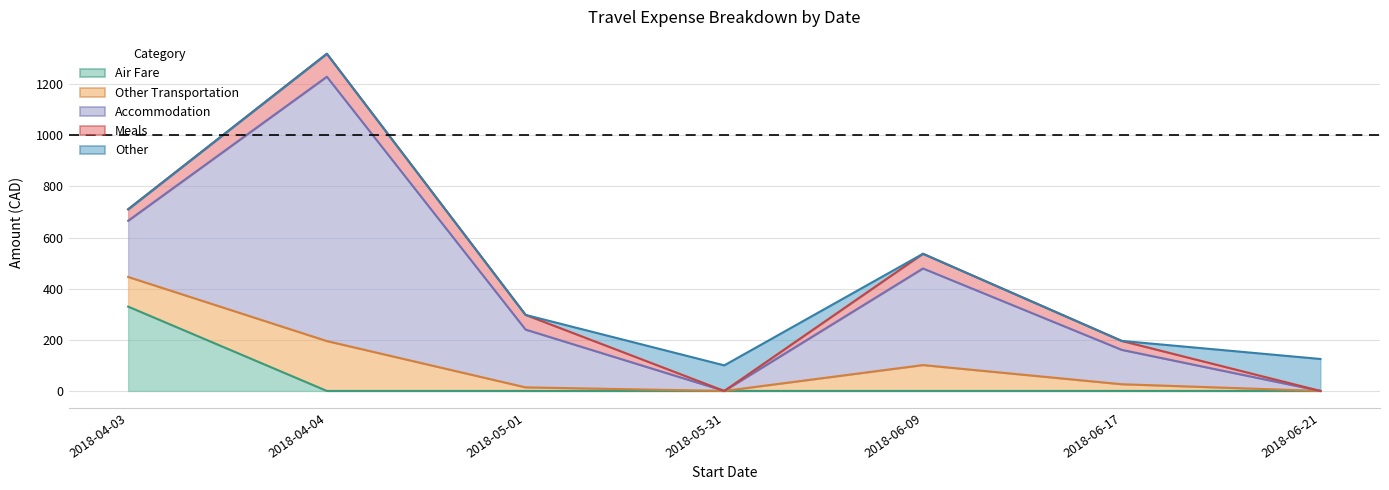

Is it true that Other equals 63.3 at 2018-04-03?

False